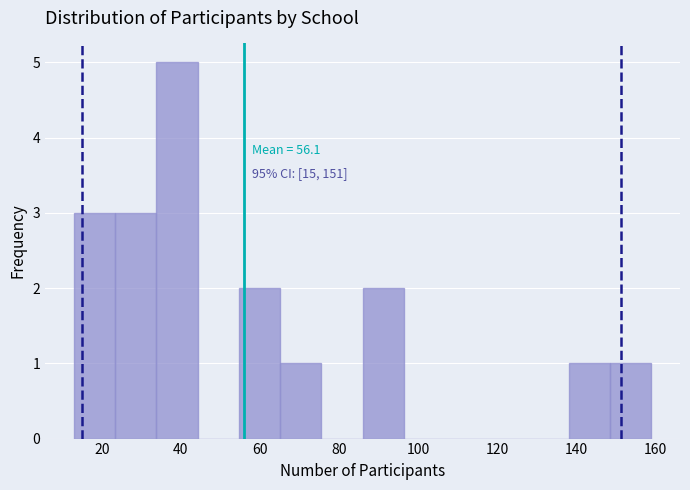

Over which range of the x-axis is the bar tallest?

34 to 44